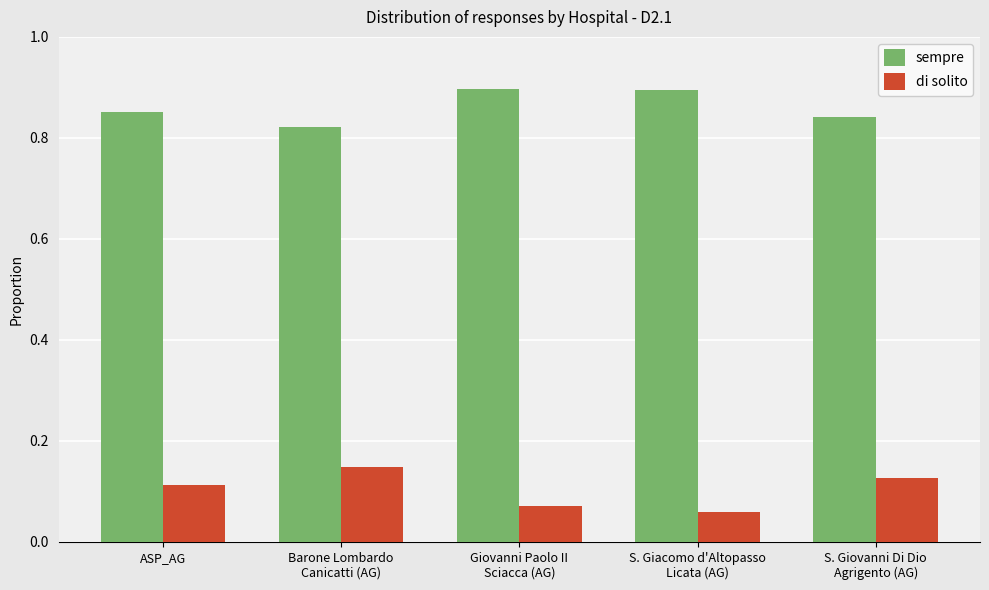

List the series in order of their overall mean, lowest first.

di solito, sempre